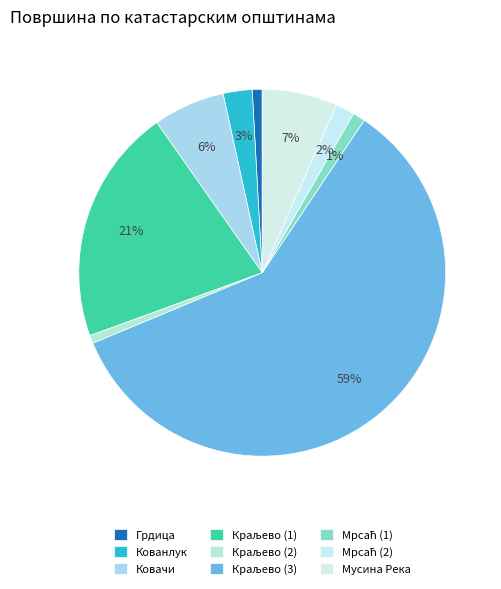

To the nearest percent, what is the difference between the largest and smallest slice percentages?

59%